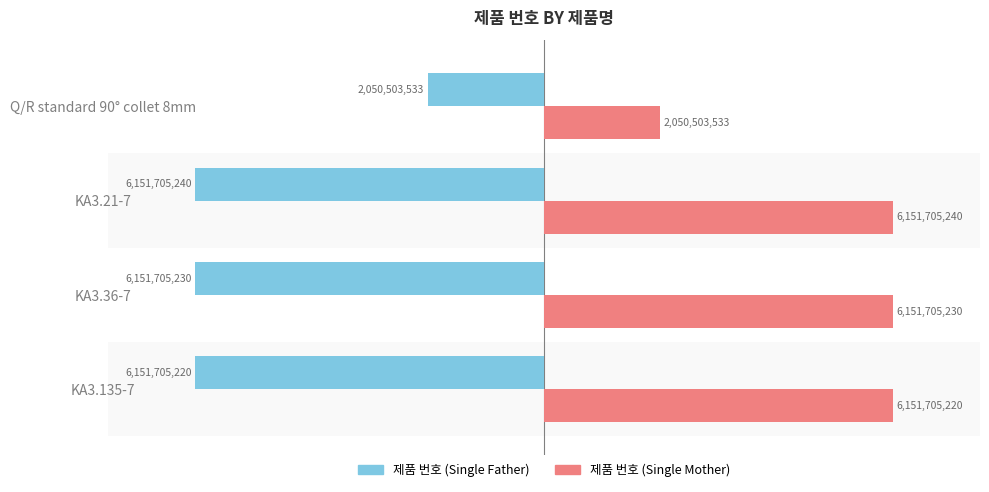

What is the average value of the 제품 번호 (Single Father) series?

-5126404806